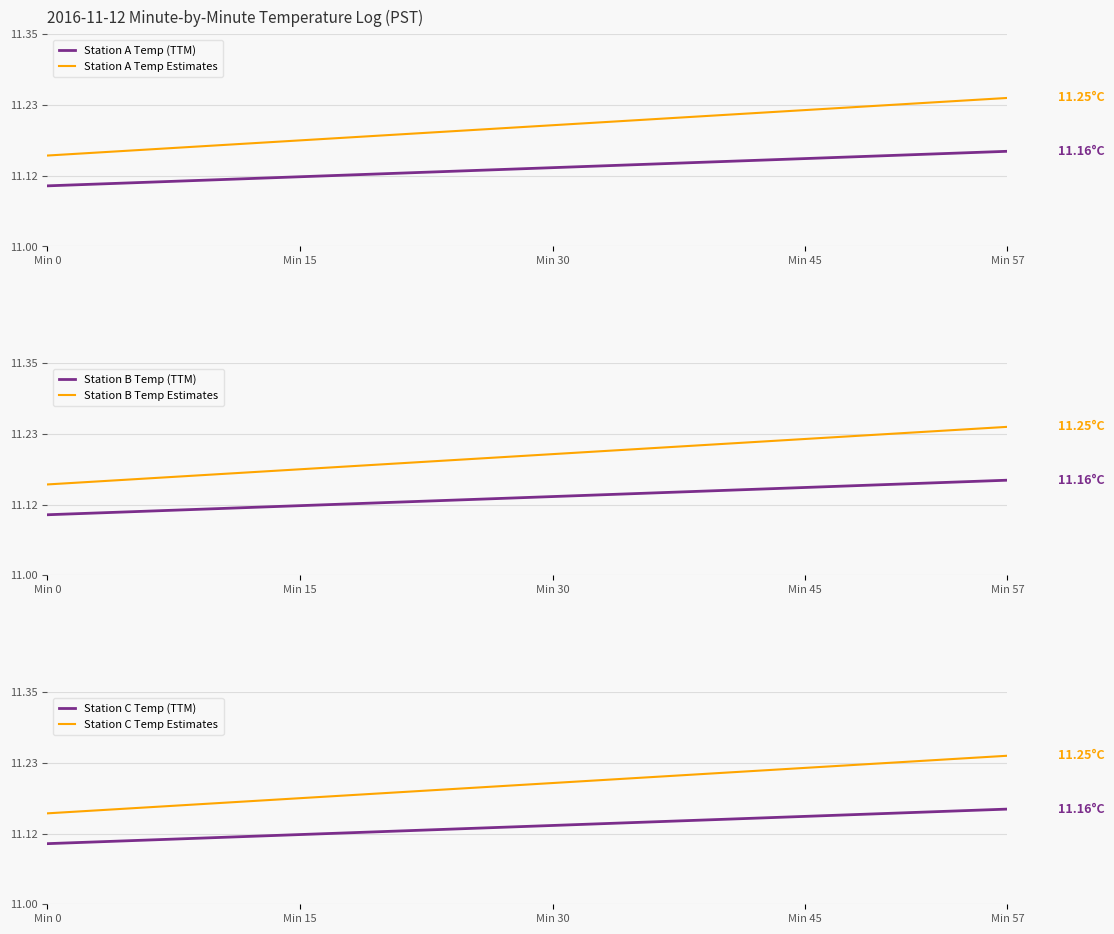

What is the average value of the Station B Temp Estimates series?

11.2